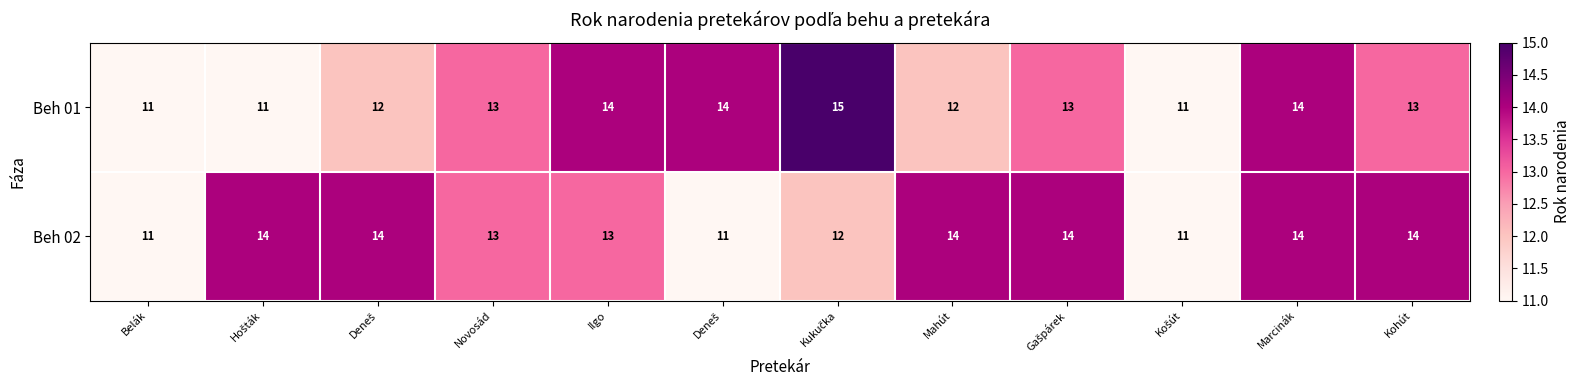

Reading left to right, extract all data points from this chart.

Beh 01: Belák=11	Hošták=11	Deneš=12	Novosád=13	Ilgo=14	Deneš=14	Kukučka=15	Mahút=12	Gašpárek=13	Košút=11	Marcinák=14	Kohút=13
Beh 02: Belák=11	Hošták=14	Deneš=14	Novosád=13	Ilgo=13	Deneš=11	Kukučka=12	Mahút=14	Gašpárek=14	Košút=11	Marcinák=14	Kohút=14